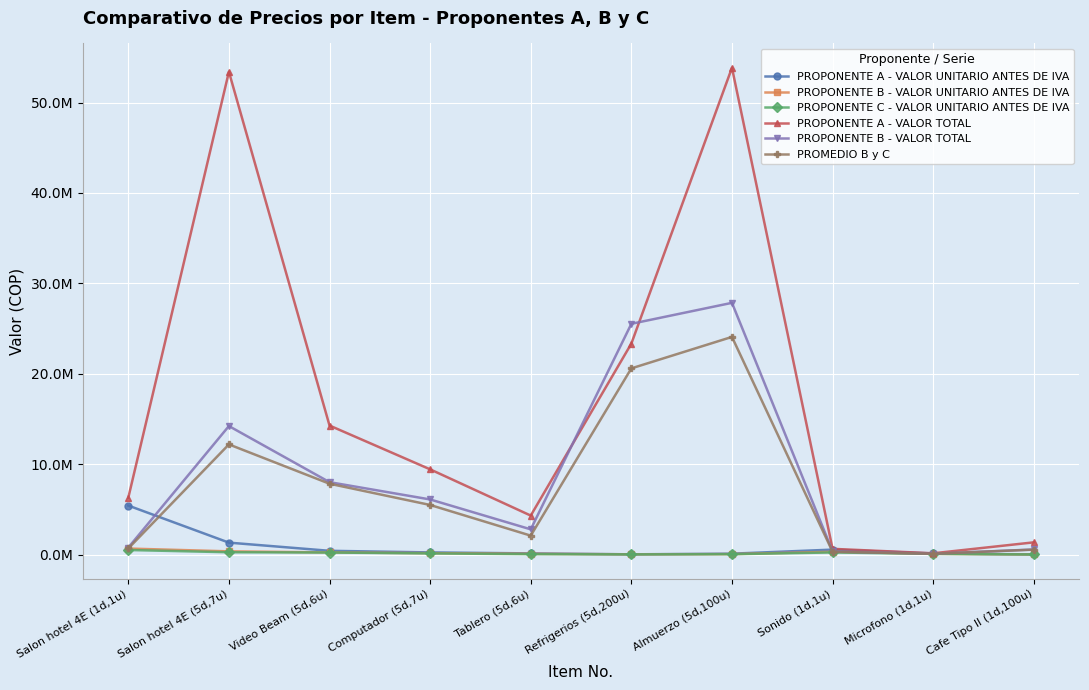

The PROPONENTE A - VALOR UNITARIO ANTES DE IVA series shows 123772.0 at Tablero (5d,6u). True or false?

True